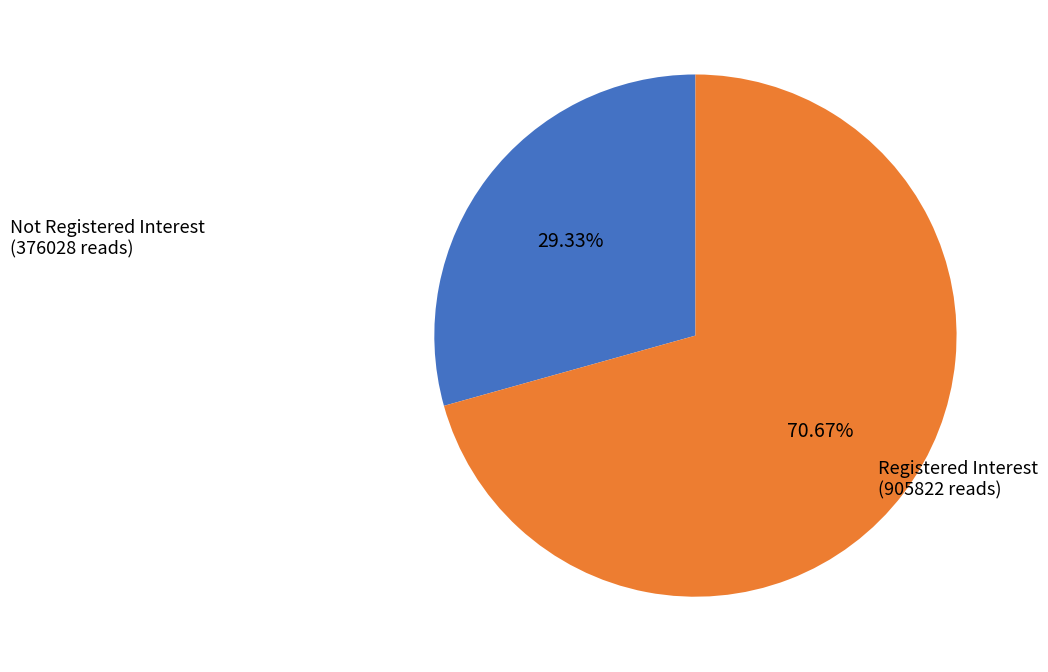

Is there any slice that represents more than half of the pie?

Yes